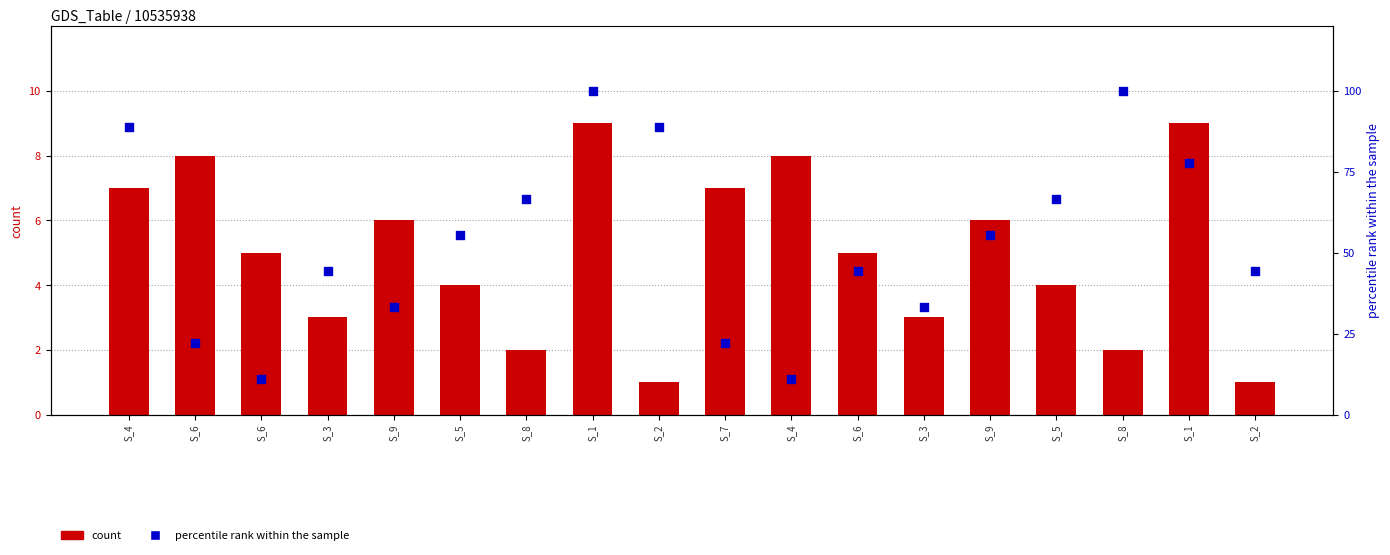

Which series has the widest spread of Y values?

percentile rank within the sample